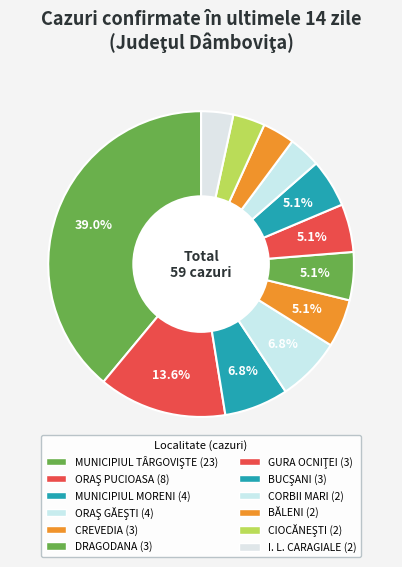

How many slices are in this pie chart?

12